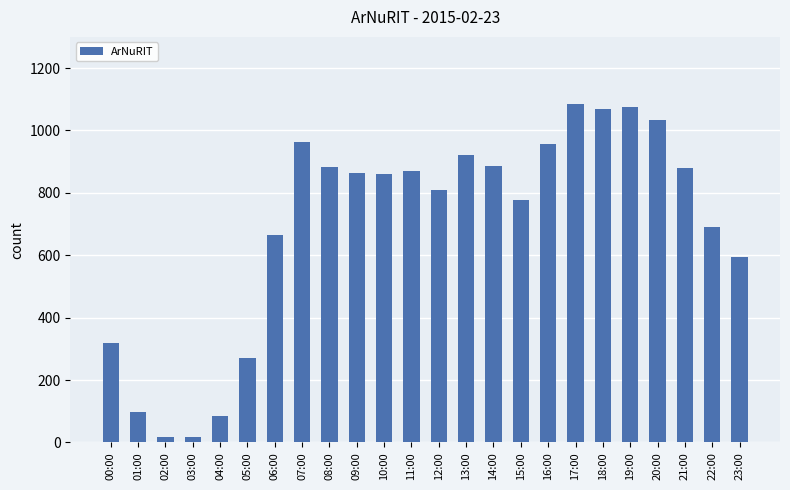

What position from the right is 09:00?

15